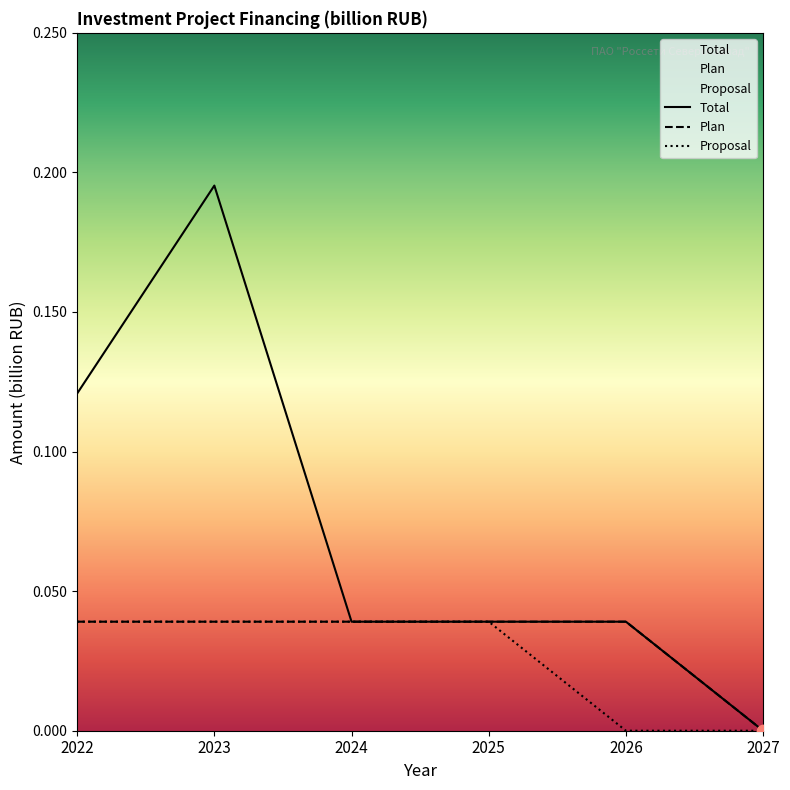

At how many categories does at least one series exceed 0?

5